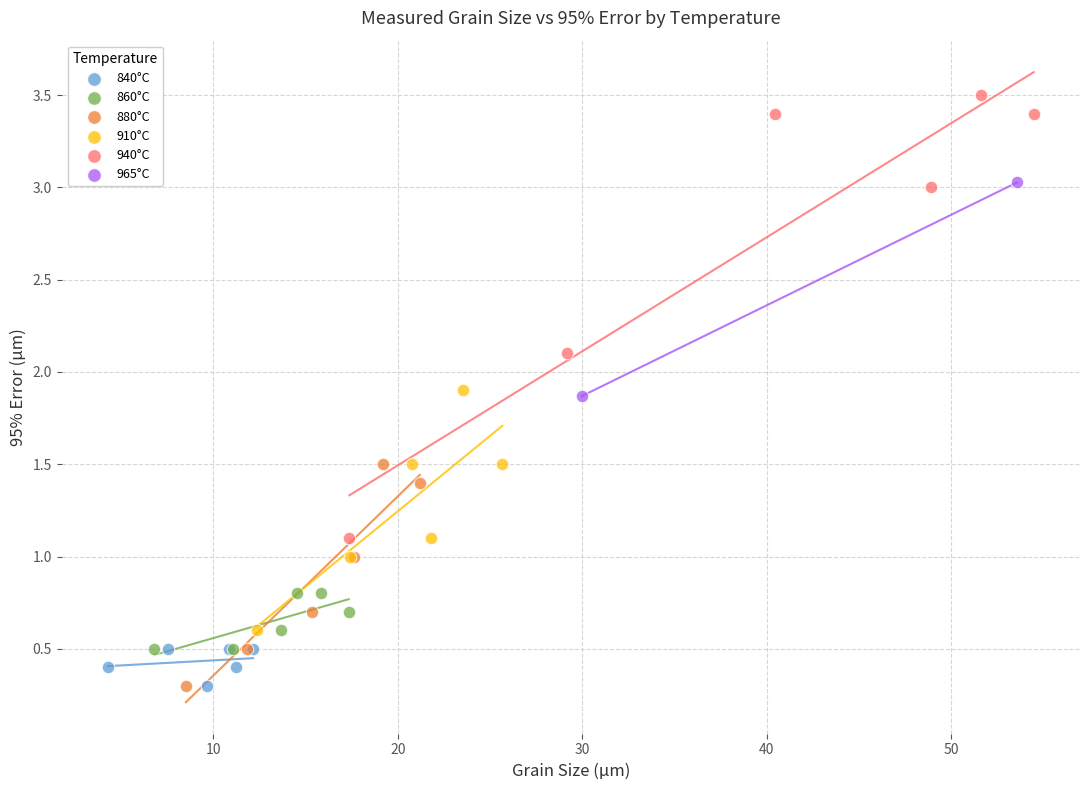

What are all the series names shown in the legend?

840°C, 860°C, 880°C, 910°C, 940°C, 965°C